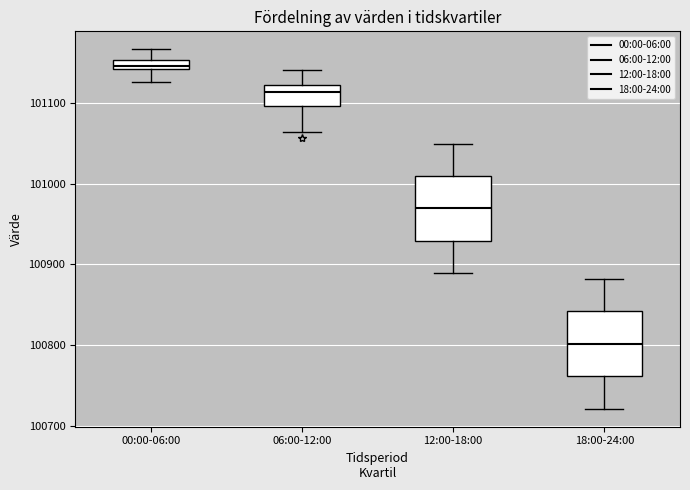

Which box has the lowest median line?

18:00-24:00